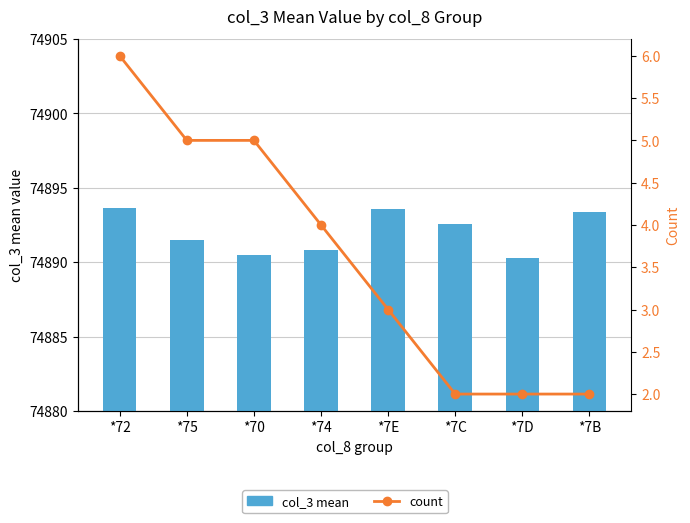

What is the average value of the count series?

3.6